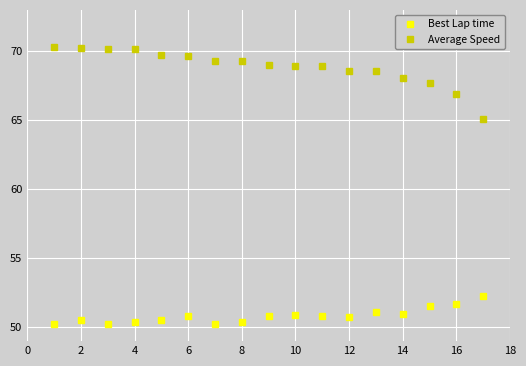

What is the difference between the maximum and minimum values in the Best Lap time series?

2.1